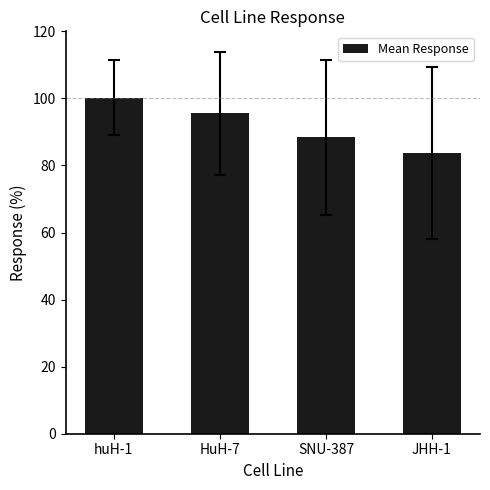

What is the value of the 2nd bar from the left?

95.5